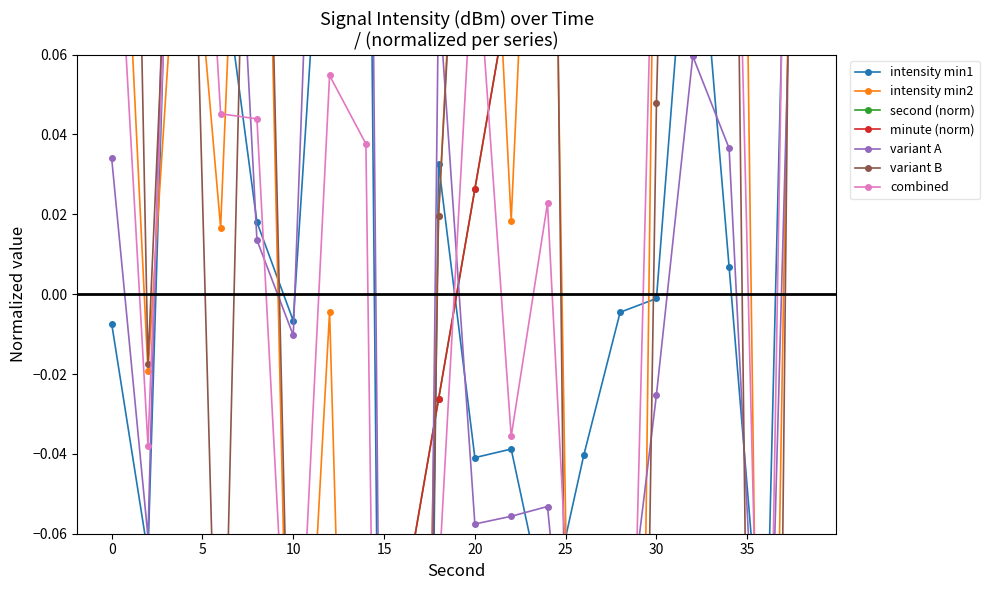

Is the value of intensity(dBm) min2 at 4 greater than the value of intensity(dBm) min1 at 32?

Yes